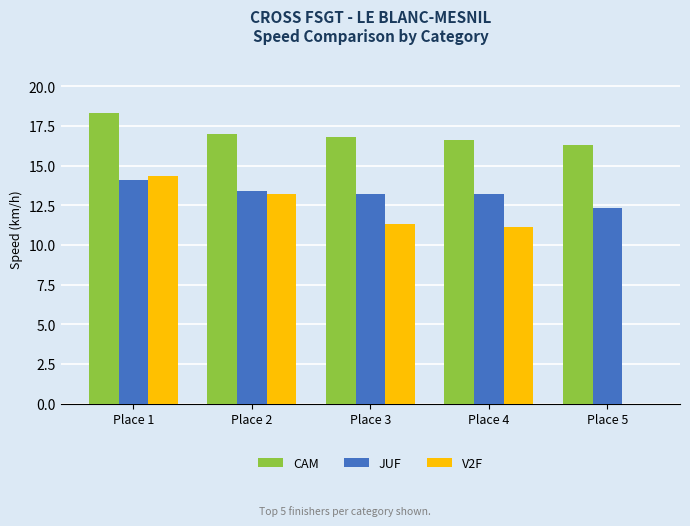

Reading right to left, list all the values displayed in this chart.

CAM: Place 5=16.3	Place 4=16.6	Place 3=16.8	Place 2=17.0	Place 1=18.3
JUF: Place 5=12.3	Place 4=13.2	Place 3=13.2	Place 2=13.4	Place 1=14.1
V2F: Place 5=0.0	Place 4=11.1	Place 3=11.3	Place 2=13.2	Place 1=14.3